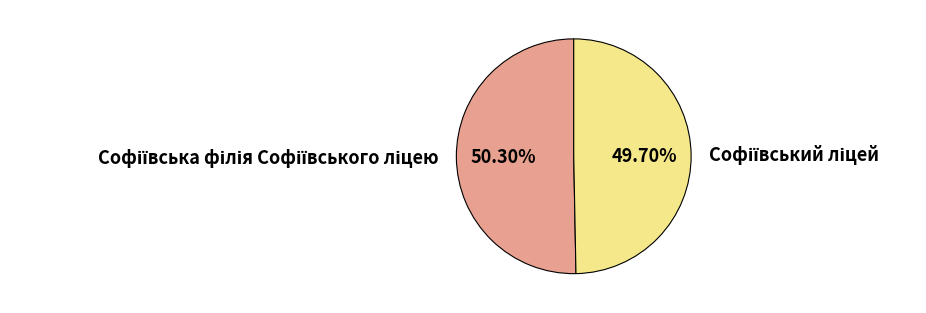

Is there a majority slice in this chart?

Yes